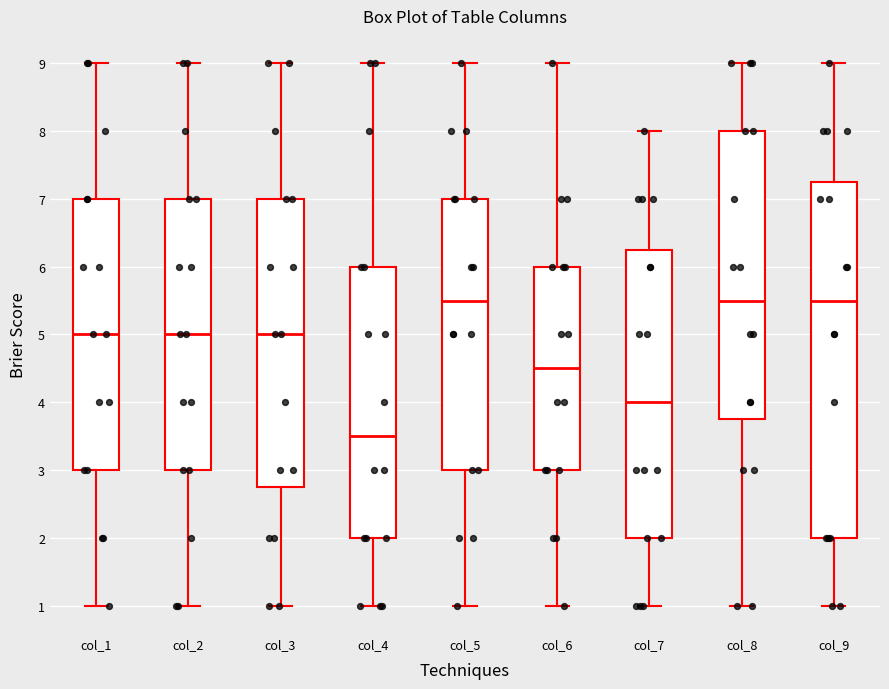

Reading left to right, transcribe this box plot: for each box, give where its median line is, the range the box spans, and where its two whiskers end, as read against the y-axis. The values are not printed on the chart, so give them approximately, as read against the axis.

col_1: median 5.0, box 3.0 to 7.0, whiskers 1.0 to 9.0
col_2: median 5.0, box 3.0 to 7.0, whiskers 1.0 to 9.0
col_3: median 5.0, box 2.8 to 7.0, whiskers 1.0 to 9.0
col_4: median 3.5, box 2.0 to 6.0, whiskers 1.0 to 9.0
col_5: median 5.5, box 3.0 to 7.0, whiskers 1.0 to 9.0
col_6: median 4.5, box 3.0 to 6.0, whiskers 1.0 to 9.0
col_7: median 4.0, box 2.0 to 6.3, whiskers 1.0 to 8.0
col_8: median 5.5, box 3.8 to 8.0, whiskers 1.0 to 9.0
col_9: median 5.5, box 2.0 to 7.3, whiskers 1.0 to 9.0